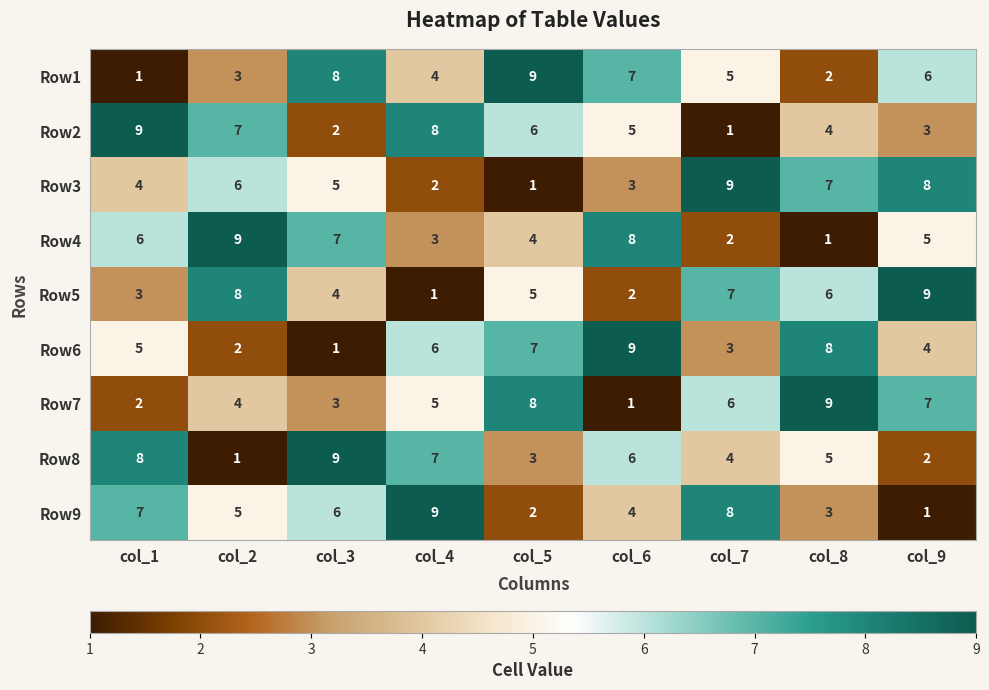

What is the sum of all Row9 values?

45